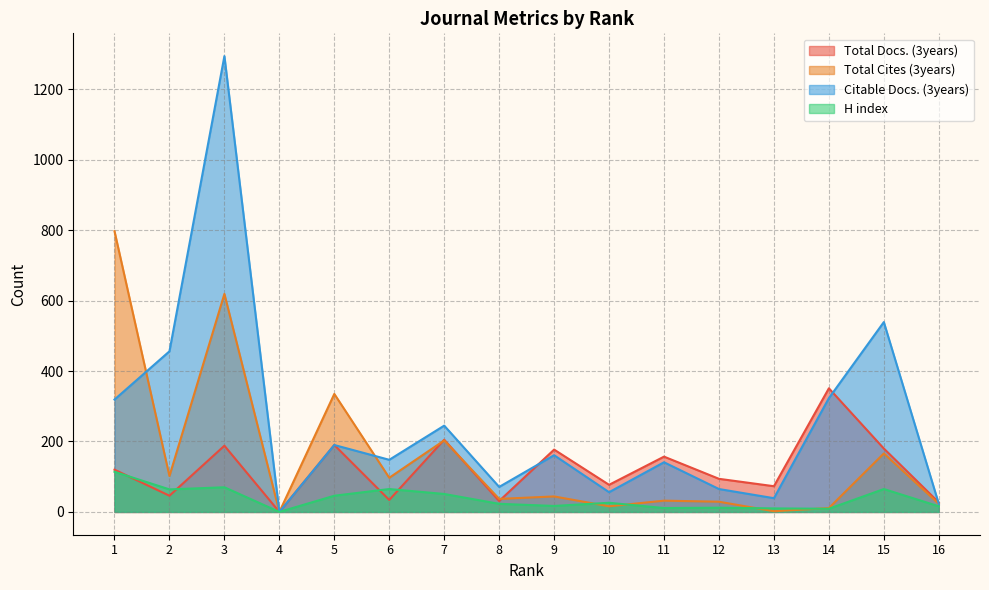

How many lines are shown in the chart?

4